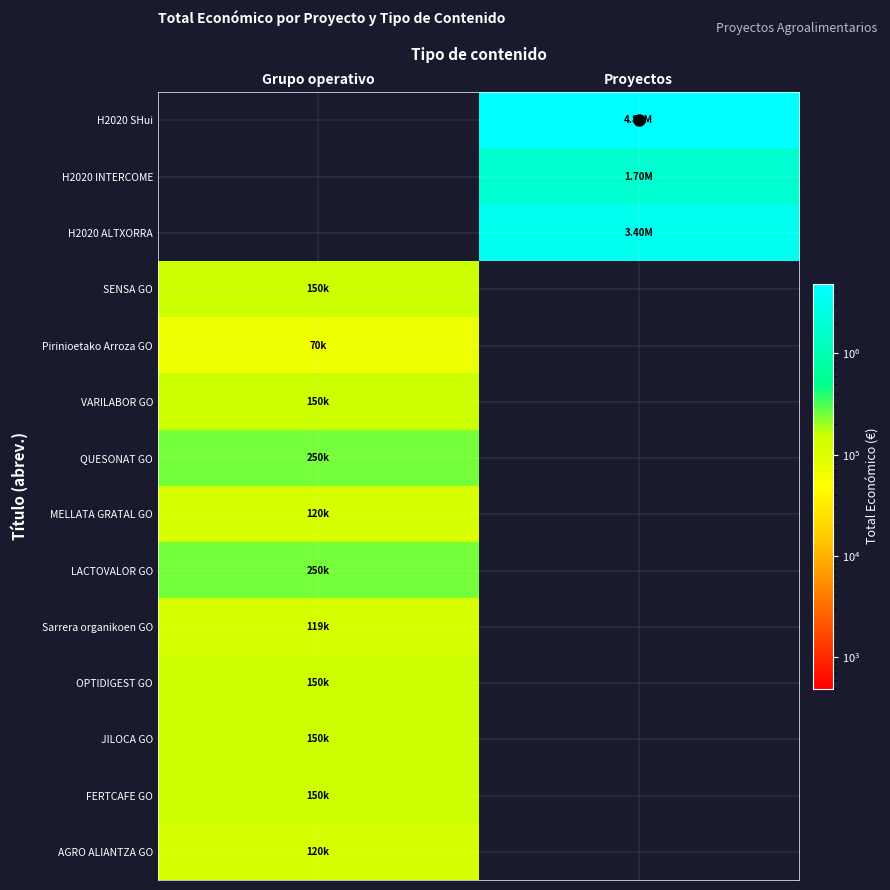

What is the total value across all series at Proyectos?

9978985